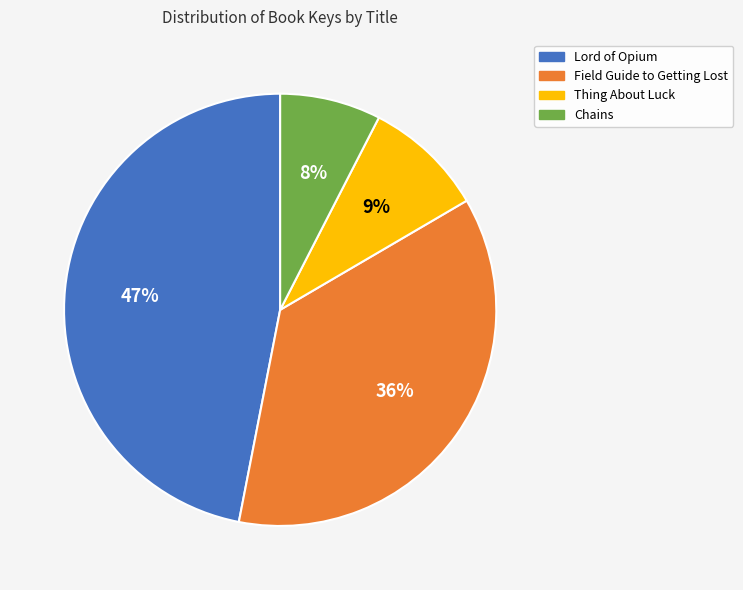

Which has a higher value, Thing About Luck or Field Guide to Getting Lost?

Field Guide to Getting Lost